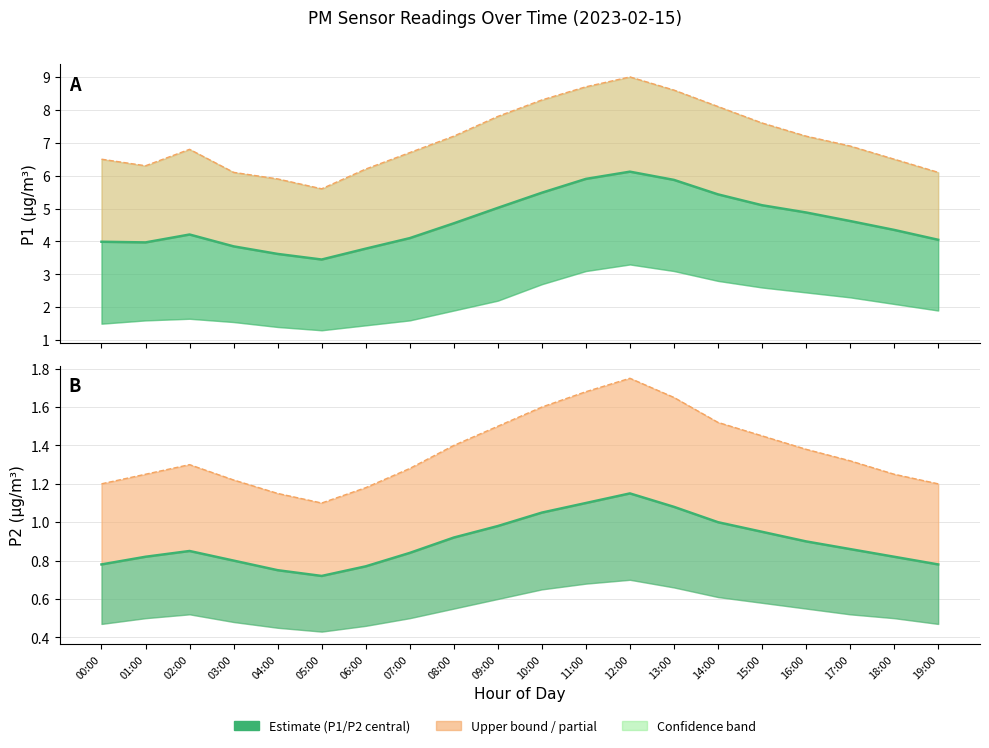

At 13:00, list the series in order from smallest to largest.

P2 Estimate, P2 Upper bound, P1 Estimate, P1 Upper bound